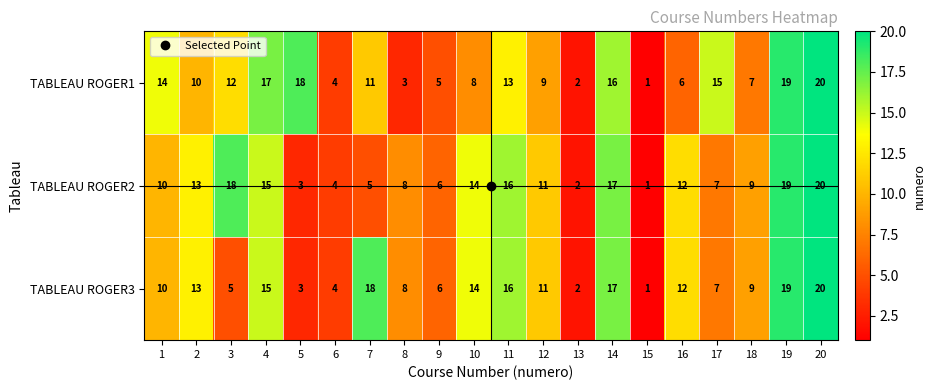

List the labels in order of TABLEAU ROGER3 value, smallest first.

15, 13, 5, 6, 3, 9, 17, 8, 18, 1, 12, 16, 2, 10, 4, 11, 14, 7, 19, 20